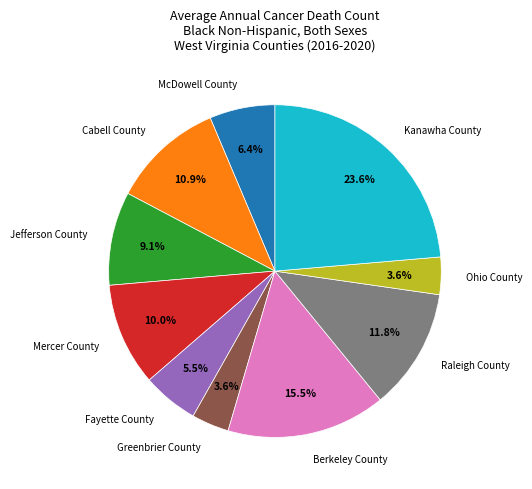

Is it true that Ohio County is 4% of the pie?

True